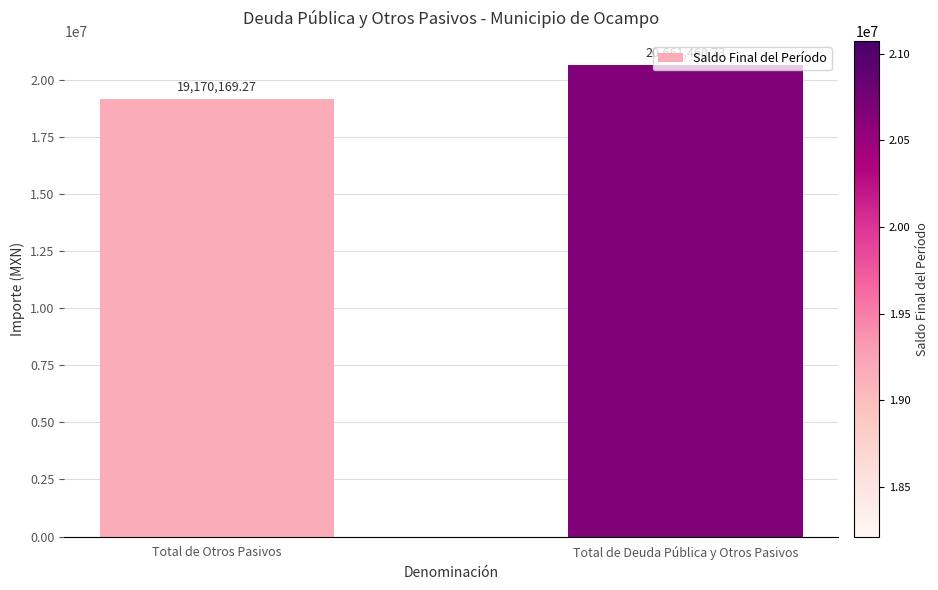

List the labels in order of value, largest first.

Total de Deuda Pública y Otros Pasivos, Total de Otros Pasivos